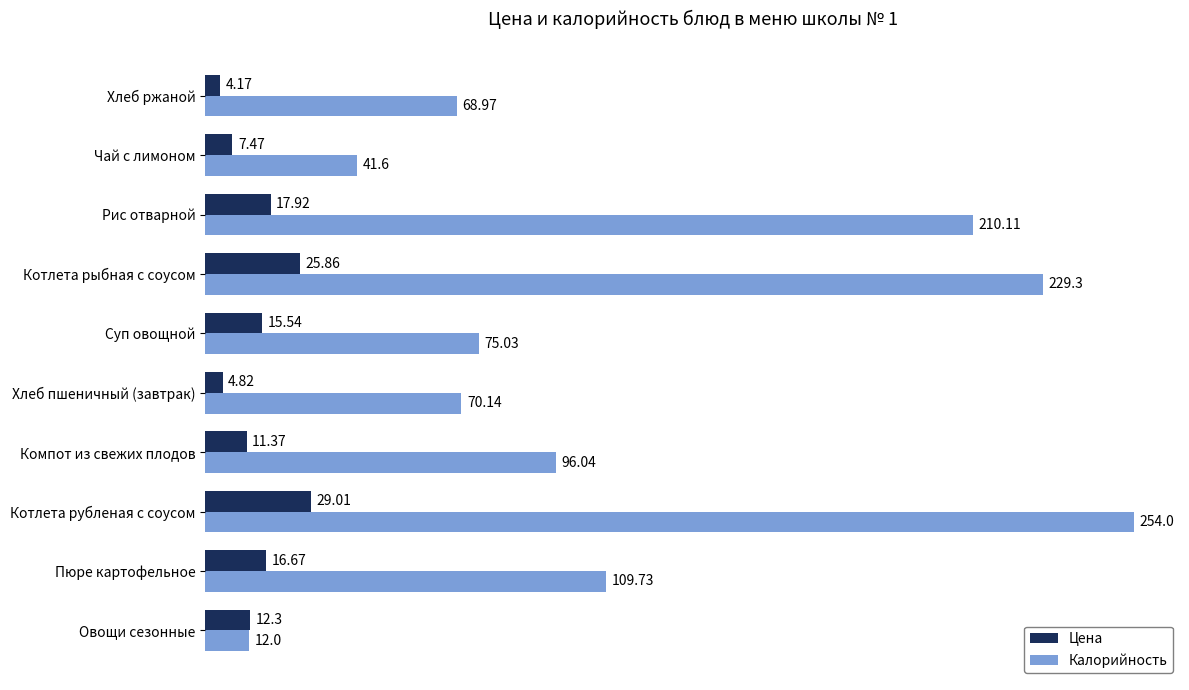

What is the total value across all series at Суп овощной?

90.6